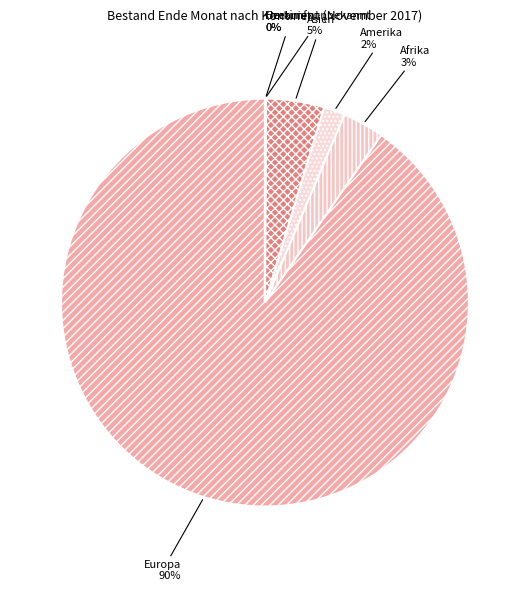

Which has a higher value, Asien or Europa?

Europa